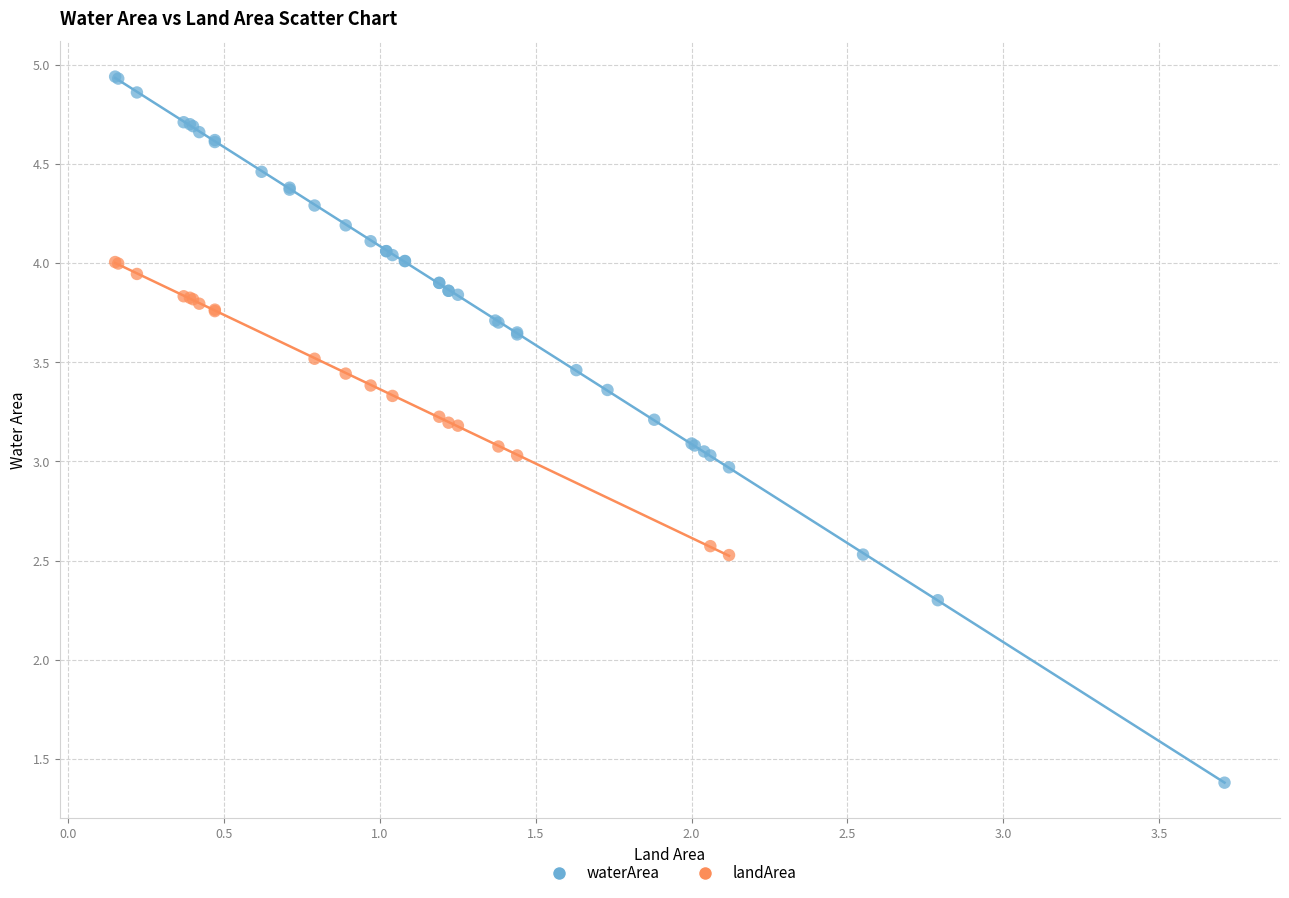

Which series contains the lowest Y value?

waterArea